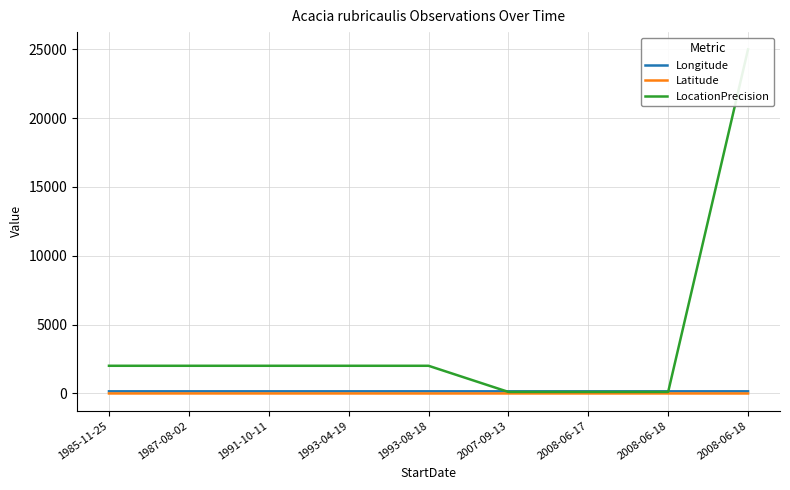

What is the label of the 8th point from the right?

1987-08-02